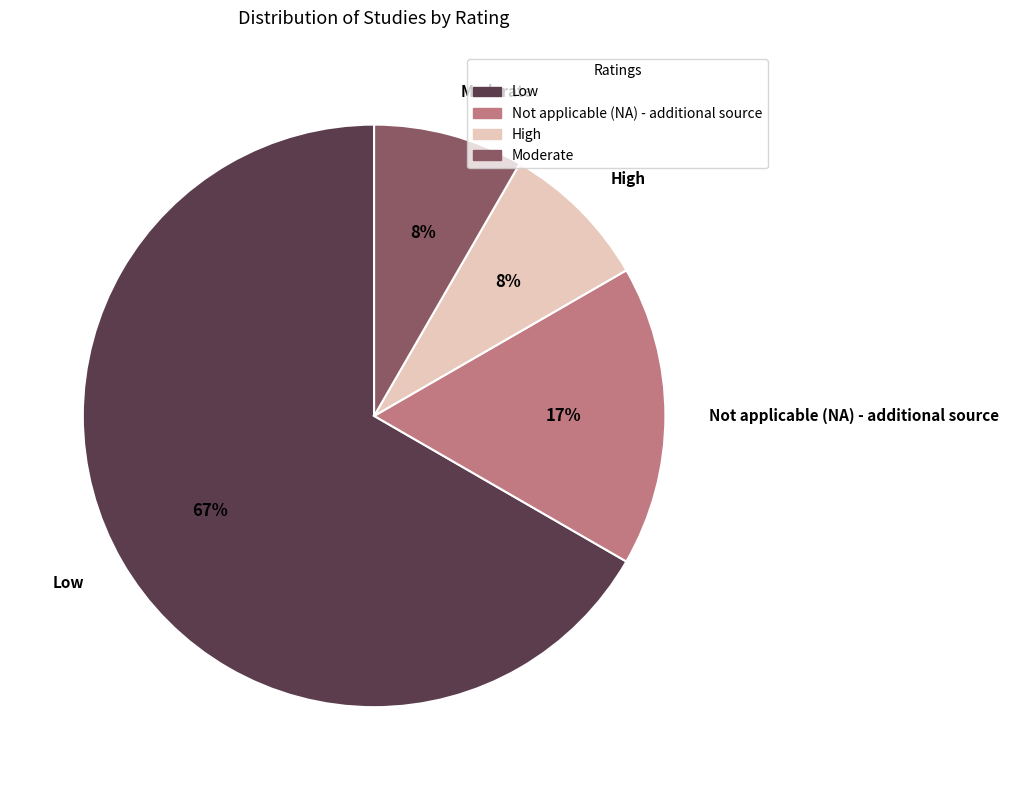

What is the majority slice?

Low